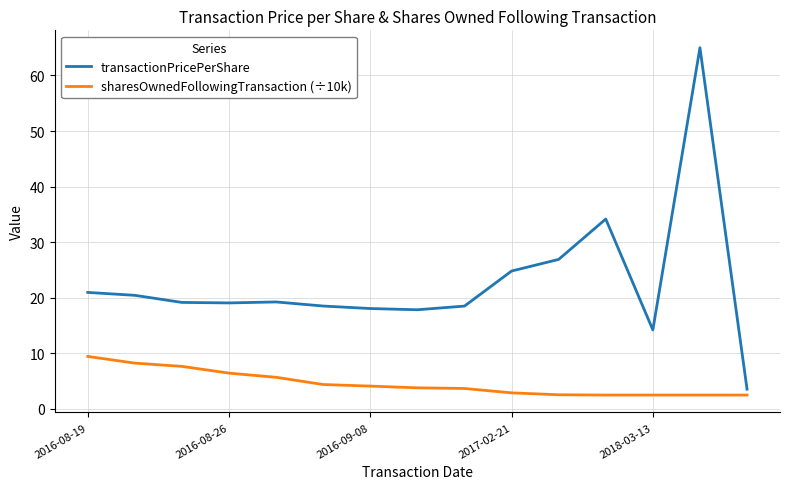

True or false: transactionPricePerShare and sharesOwnedFollowingTransaction (÷10k) intersect in this chart.

False